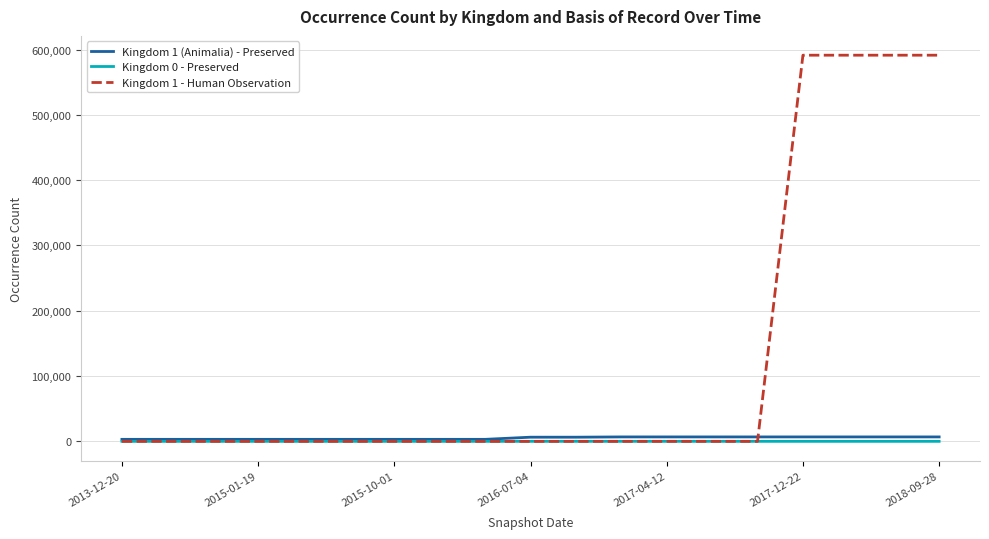

Which series has the largest total across all categories?

Kingdom 1 - Human Observation